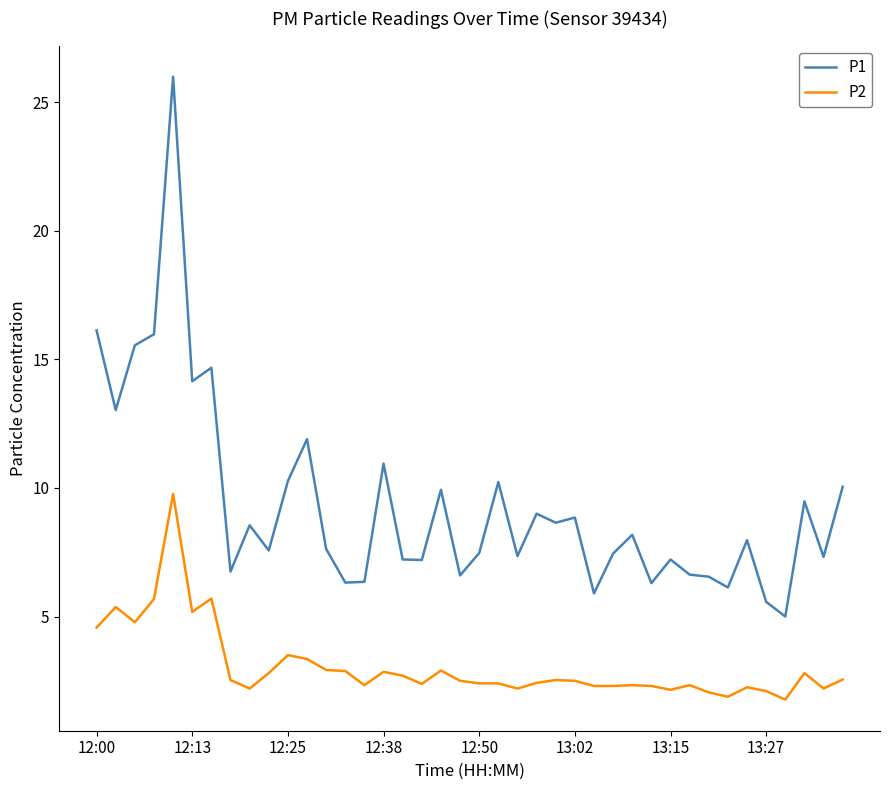

True or false: P2 and P1 cross at least once.

False